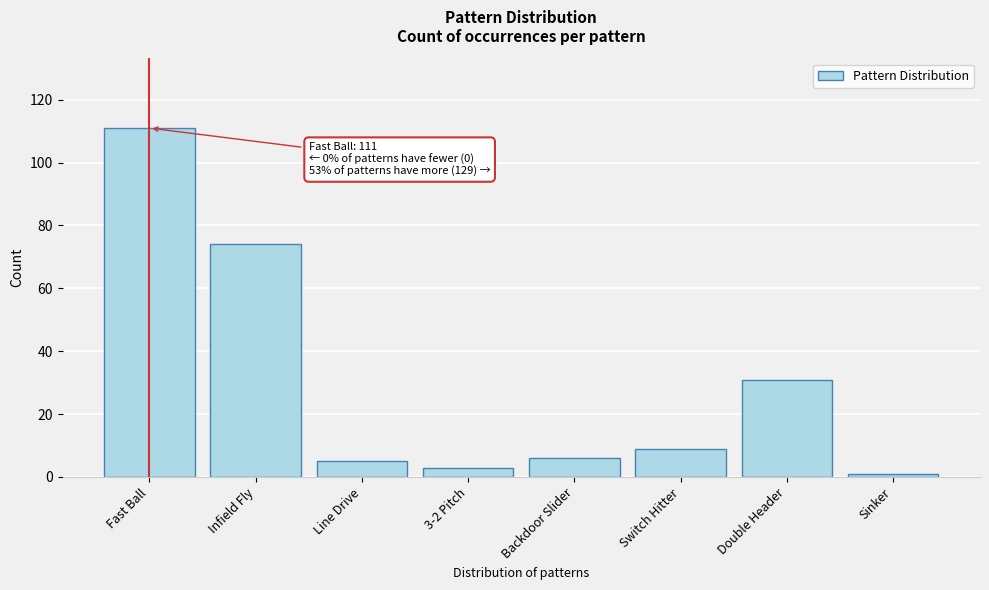

Reading left to right, transcribe all the data shown in this chart.

Fast Ball=111	Infield Fly=74	Line Drive=5	3-2 Pitch=3	Backdoor Slider=6	Switch Hitter=9	Double Header=31	Sinker=1